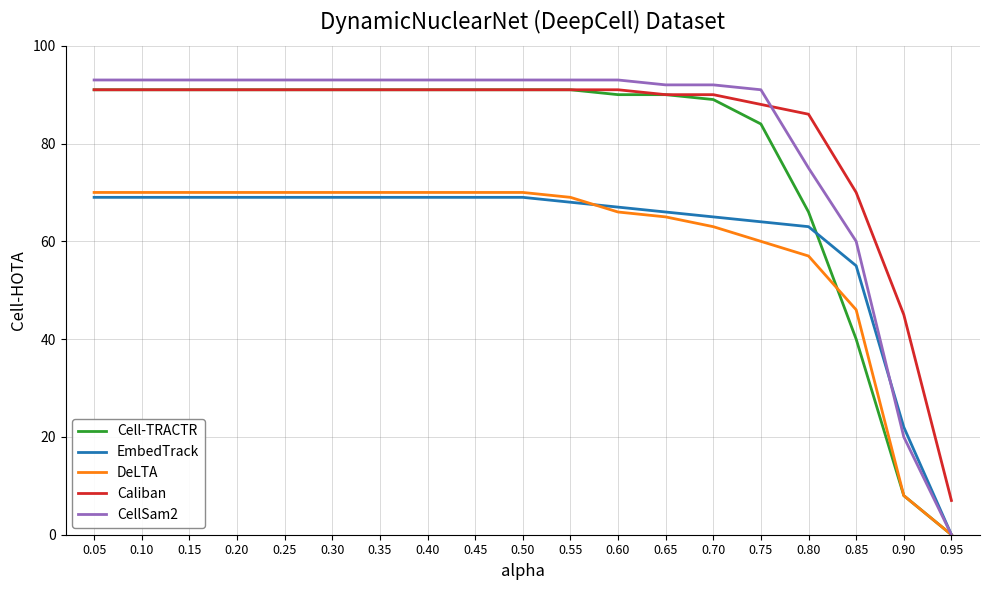

How many times do Caliban and CellSam2 cross each other?

1